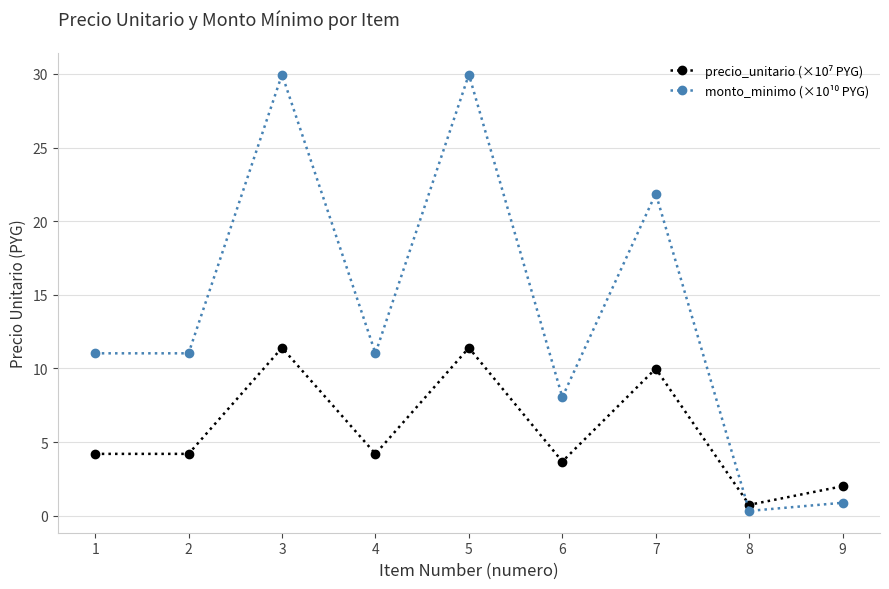

What is the spread (max minus min) of values at 6?

4.4